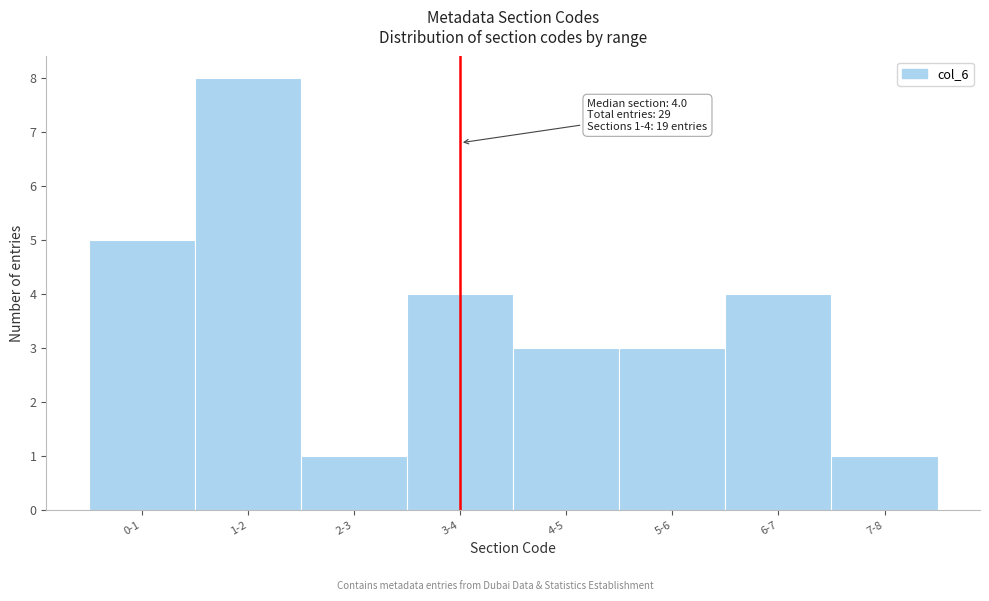

Reading left to right, list all the values displayed in this chart.

5	8	1	4	3	3	4	1